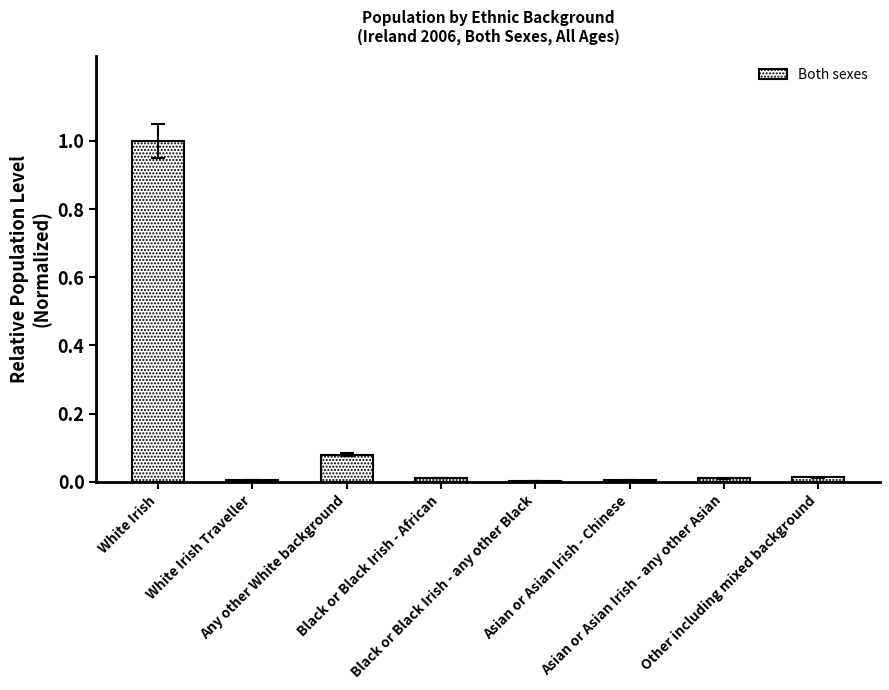

What is the sum of all values?

1.1